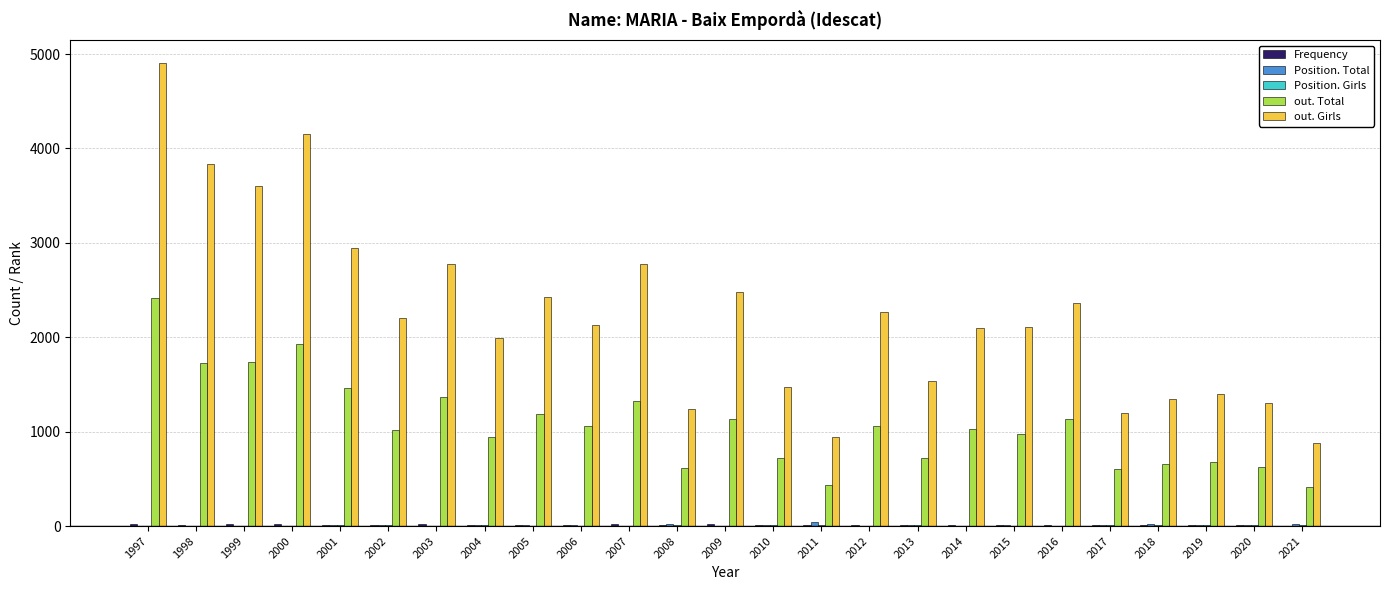

At which category does the chart reach its peak across all series?

1997